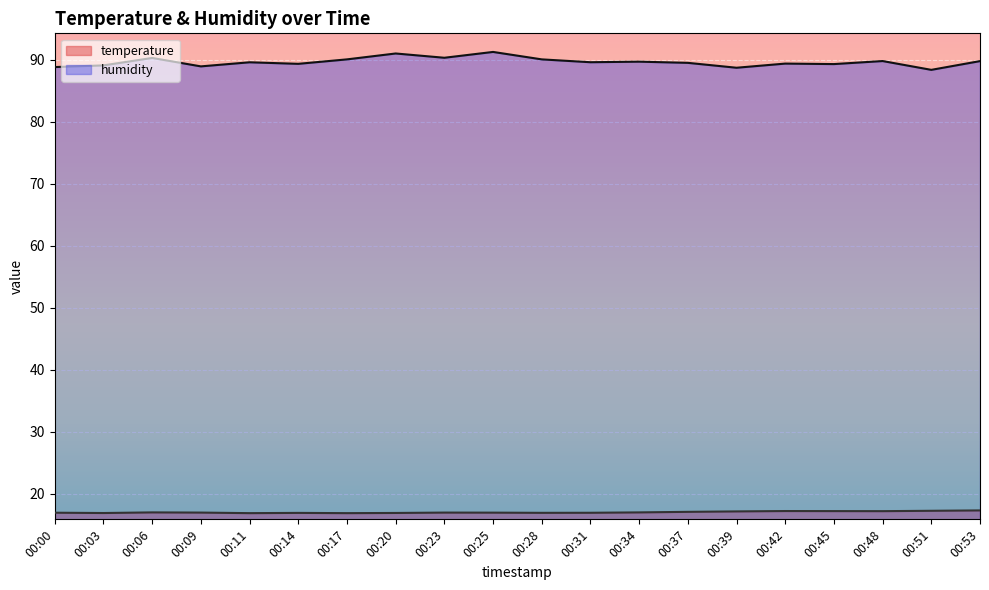

True or false: temperature and humidity intersect in this chart.

False